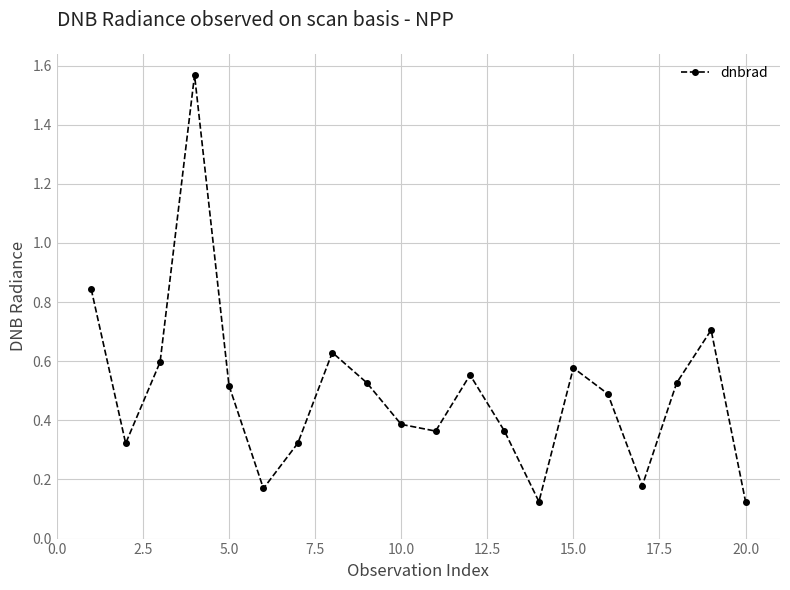

How many interior local peaks (higher than both neighbors) does the data have?

5